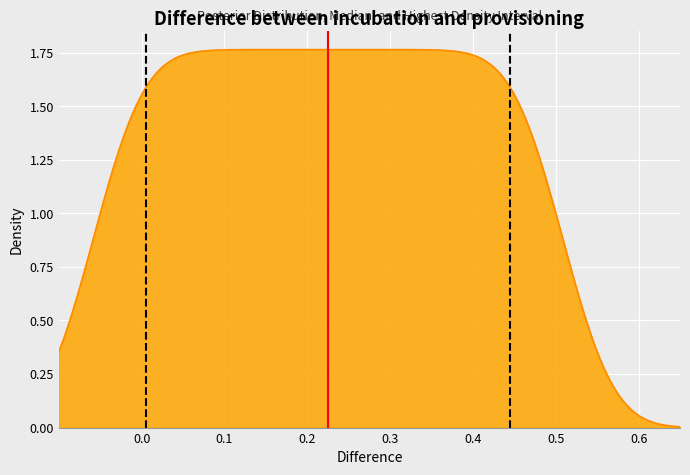

At which label does Median (0.23) reach its peak?

0.1